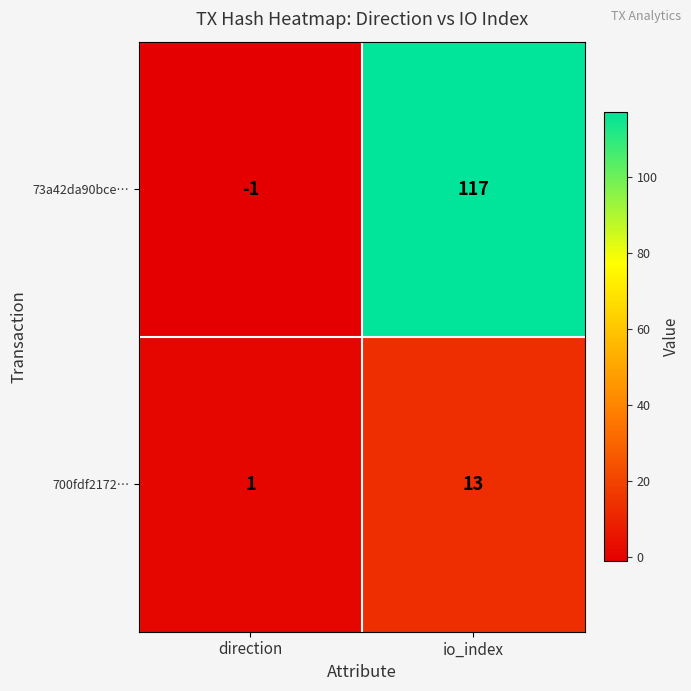

What is the average value of the 700fdf2172… series?

7